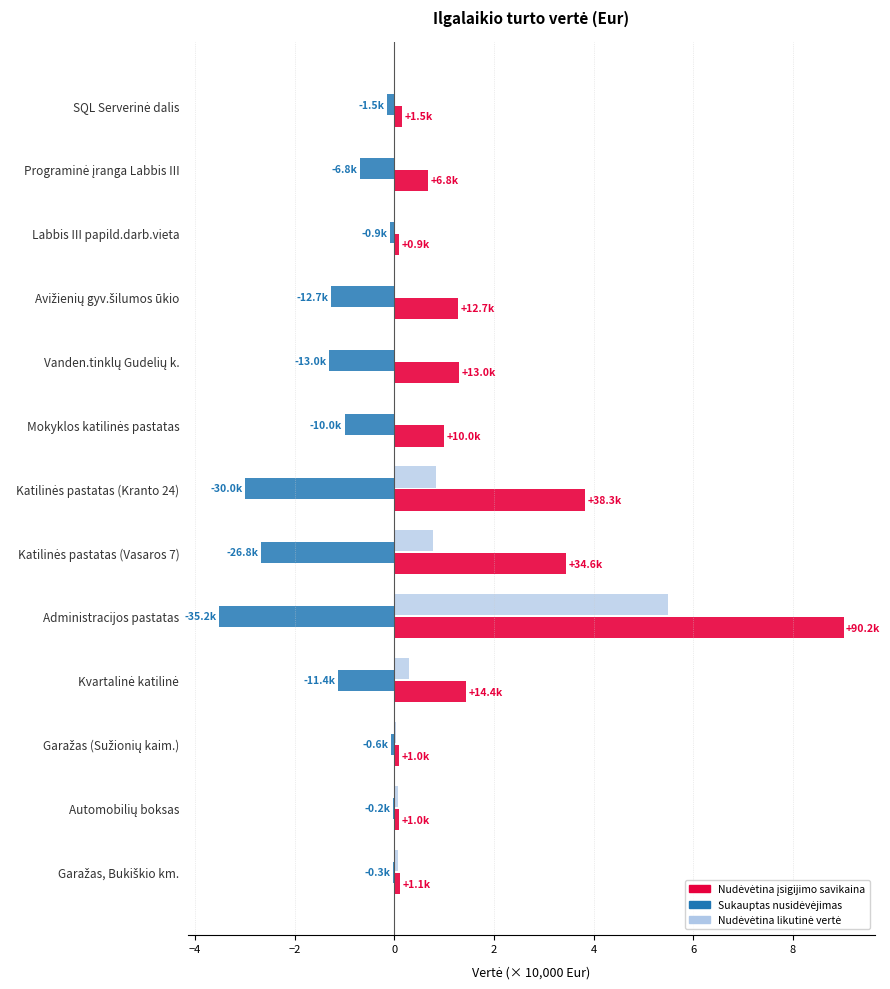

Which label corresponds to the largest value in the chart?

Administracijos pastatas